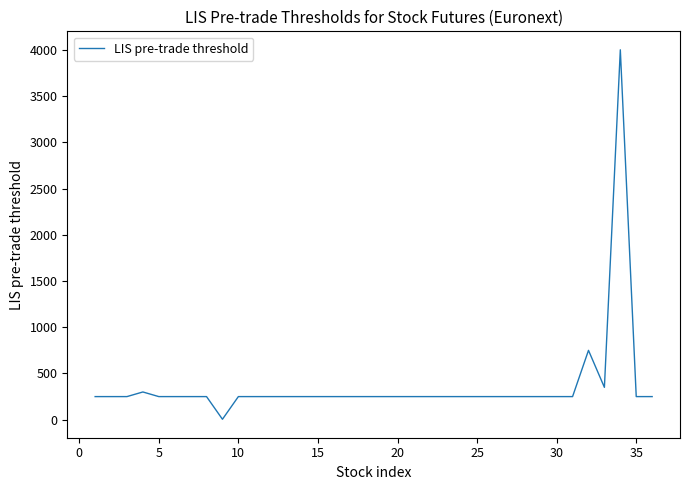

What is the difference between the maximum and minimum values?

3995